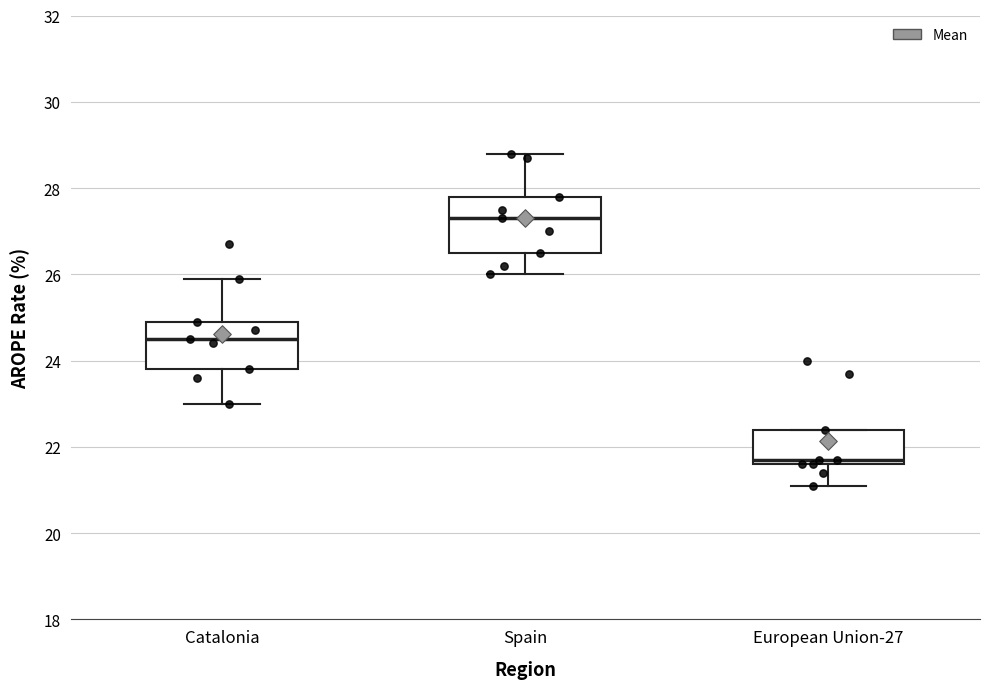

Which box's median line is the lowest?

European Union-27